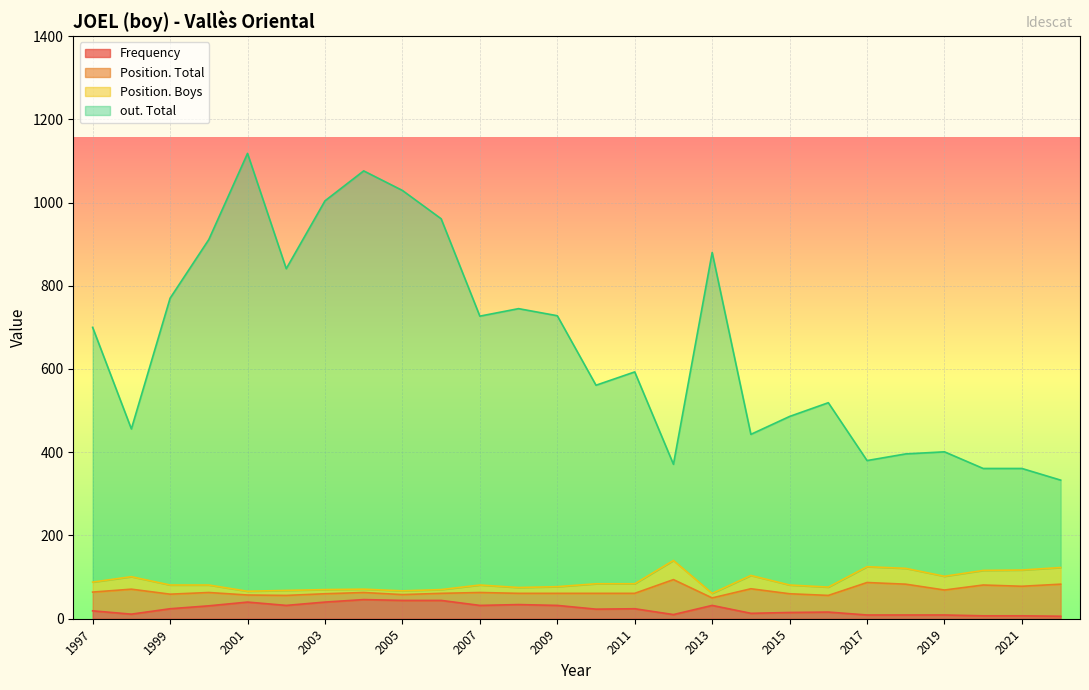

How many lines are shown in the chart?

4